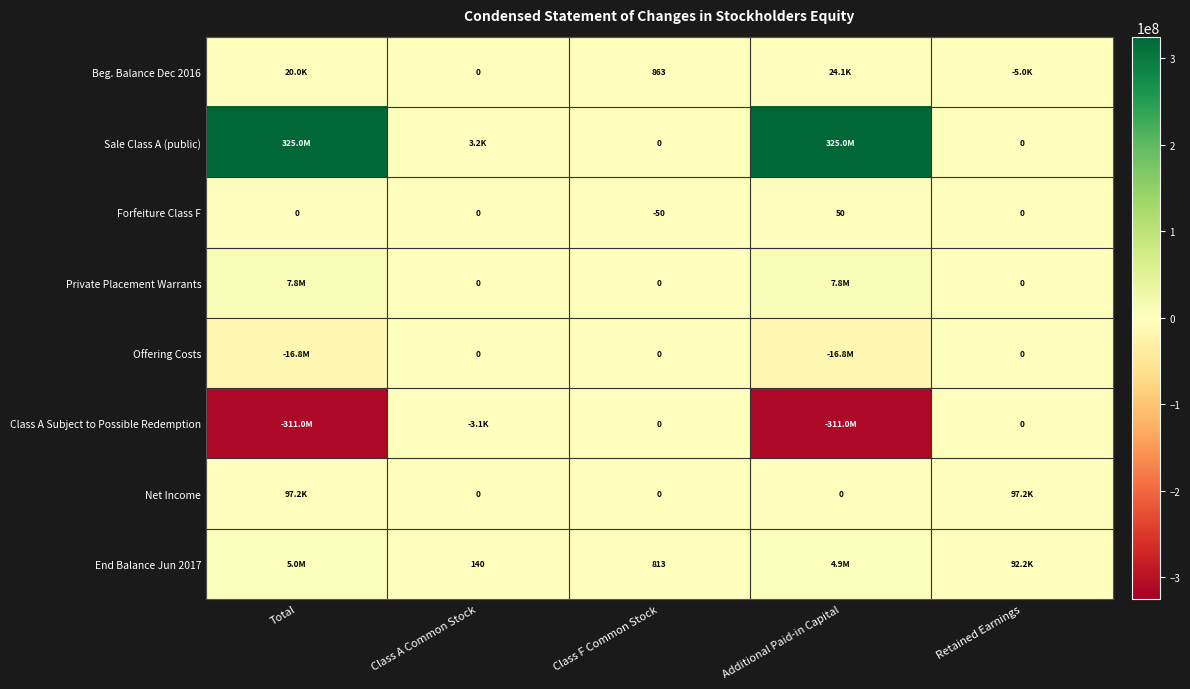

True or false: Forfeiture Class F has a value of 31 at Retained Earnings.

False